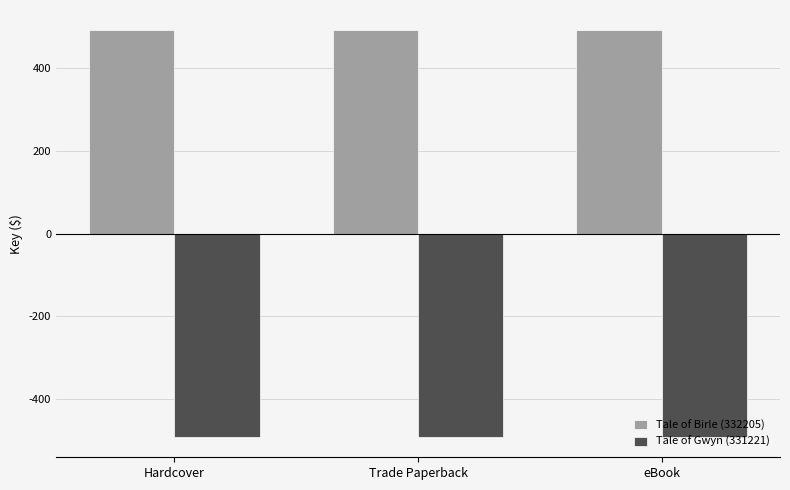

How many bars are there in total?

6